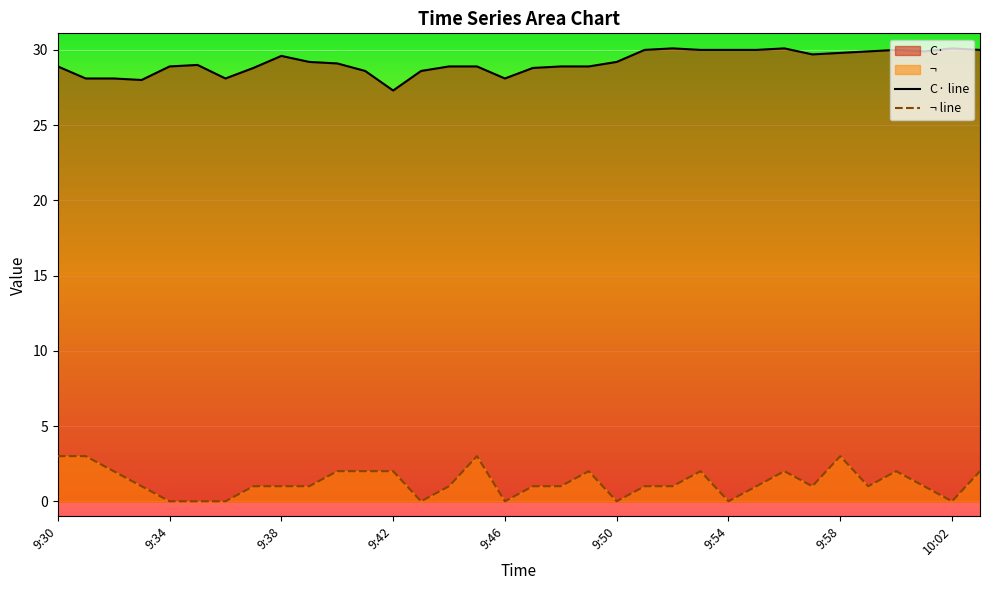

True or false: C· line has more than 0 interior local peaks.

True